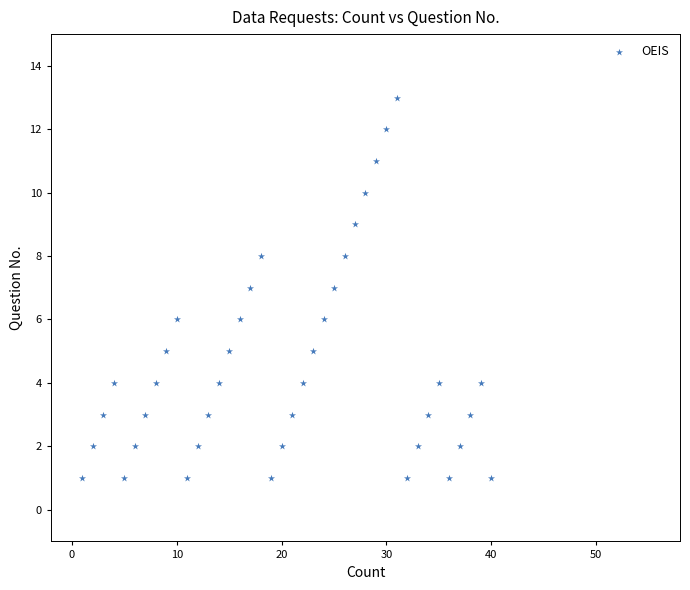

What is the range of Y values (max minus min)?

12